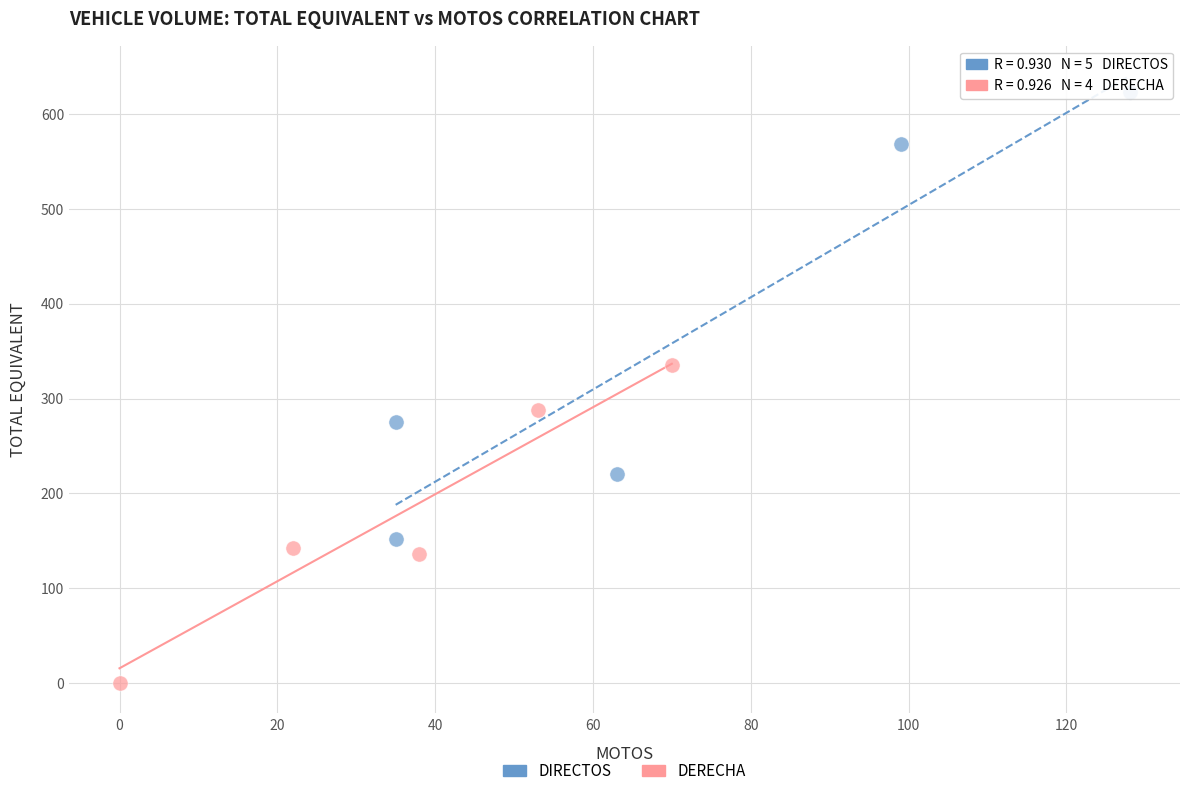

Which series contains the lowest Y value?

DERECHA